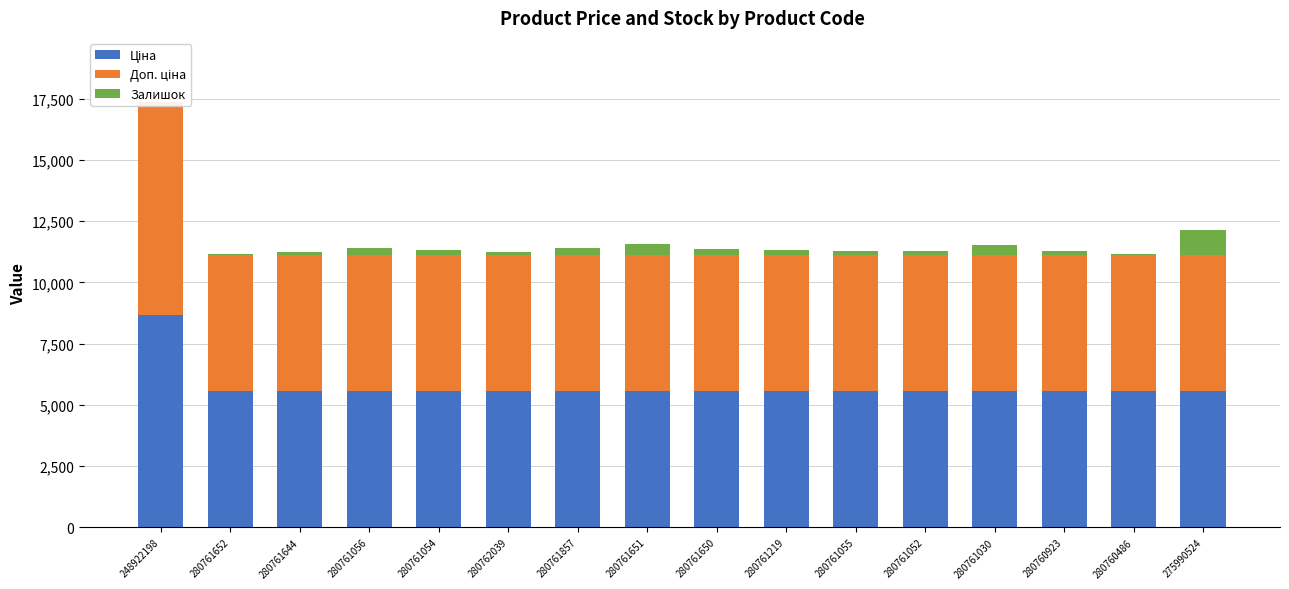

What is the sum of all Ціна values?

92084.6